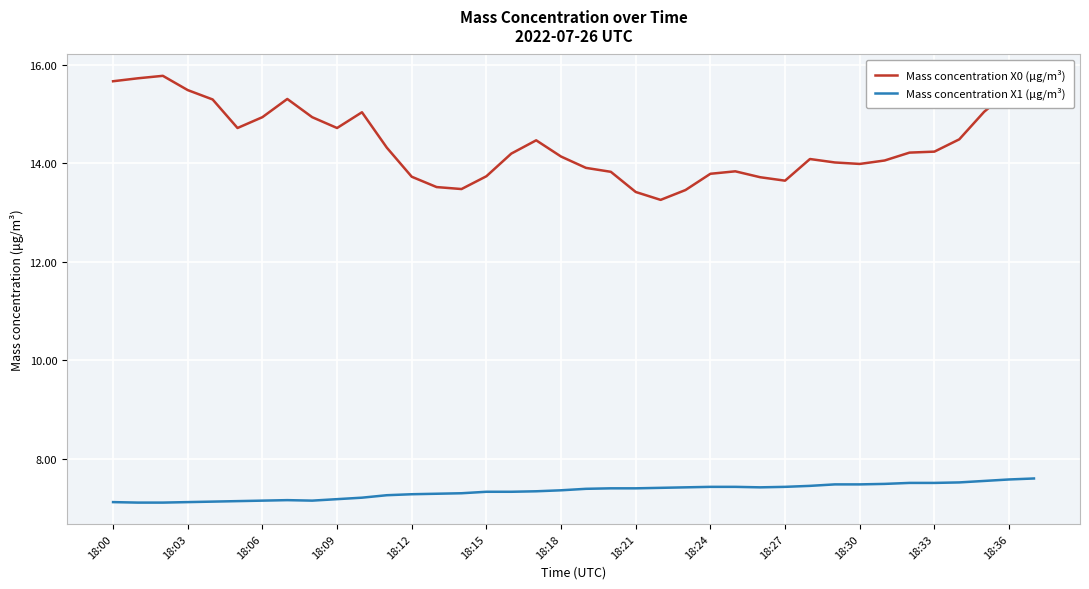

What are all the series names shown in the legend?

Mass concentration X0 (μg/m³), Mass concentration X1 (μg/m³)